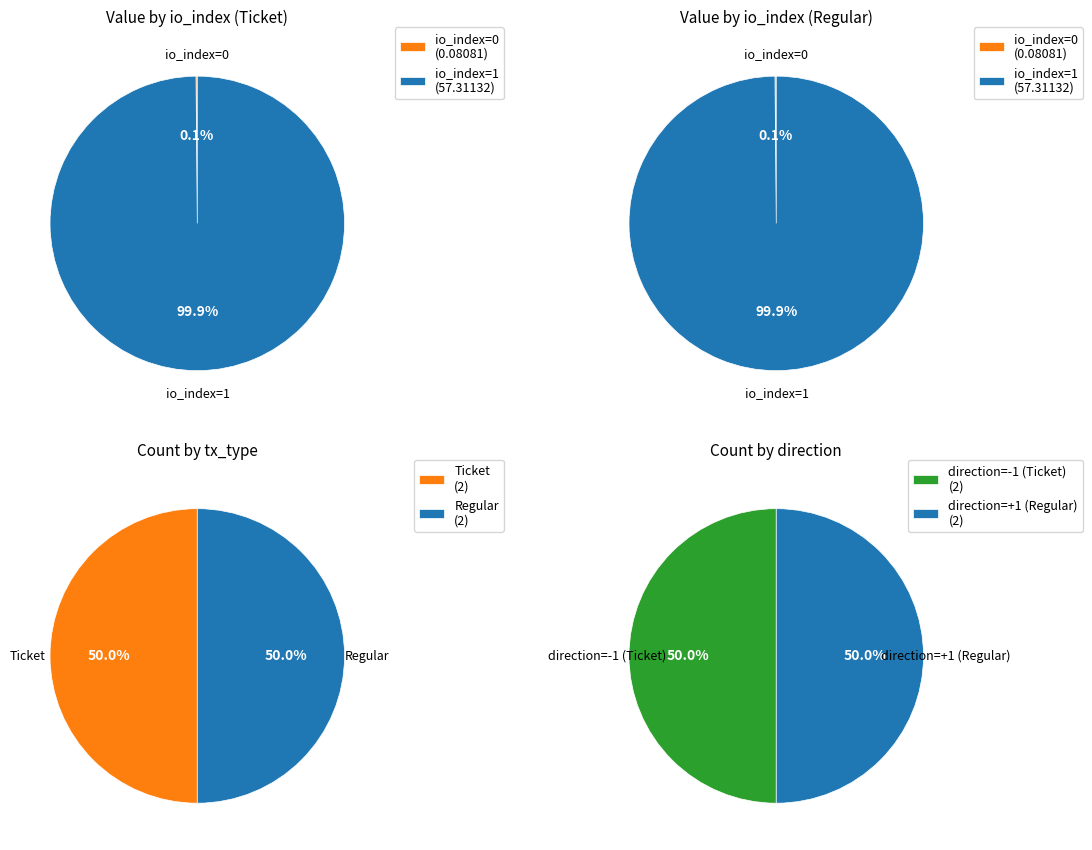

The io_index=0 slice represents 1% of the pie. True or false?

False